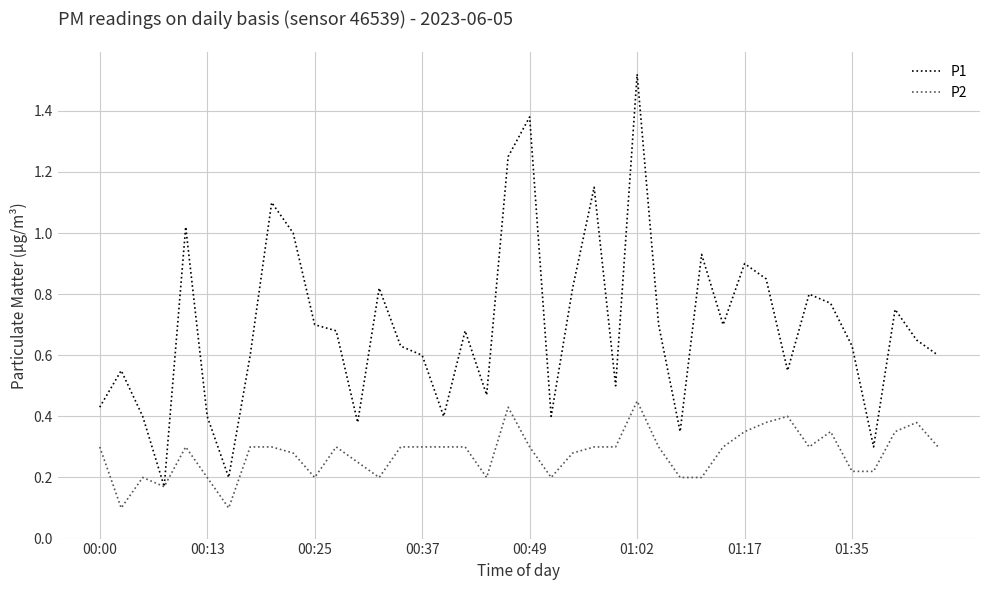

Which series has the largest range (max minus min)?

P1